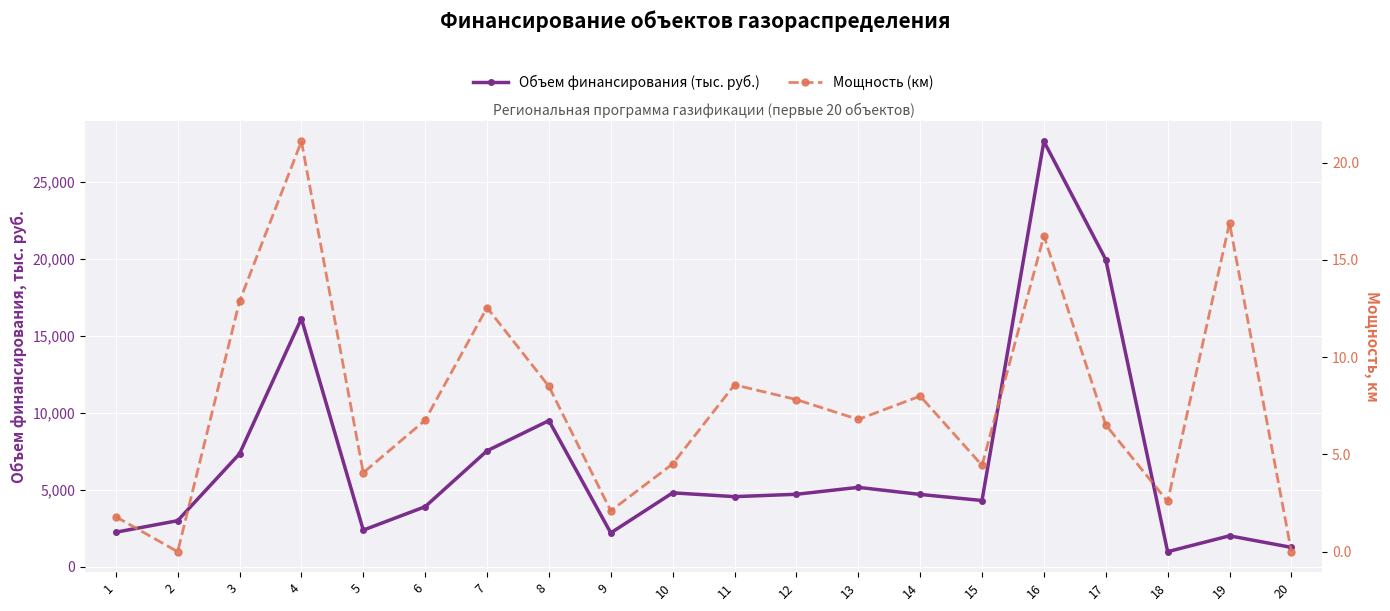

How many lines are shown in the chart?

2